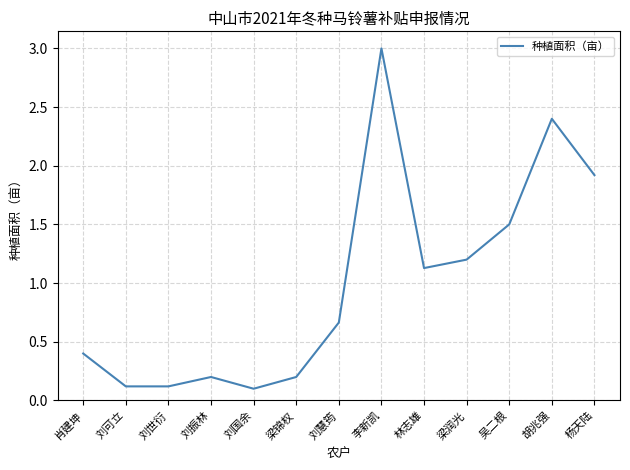

What is the difference between the values at 刘振林 and 胡兆强?

2.2